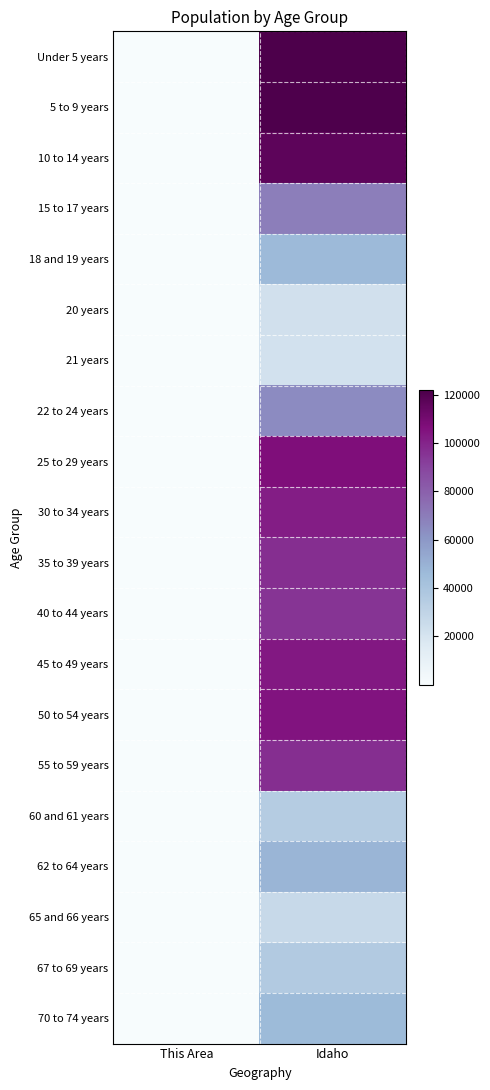

What is the greatest value displayed?

121772